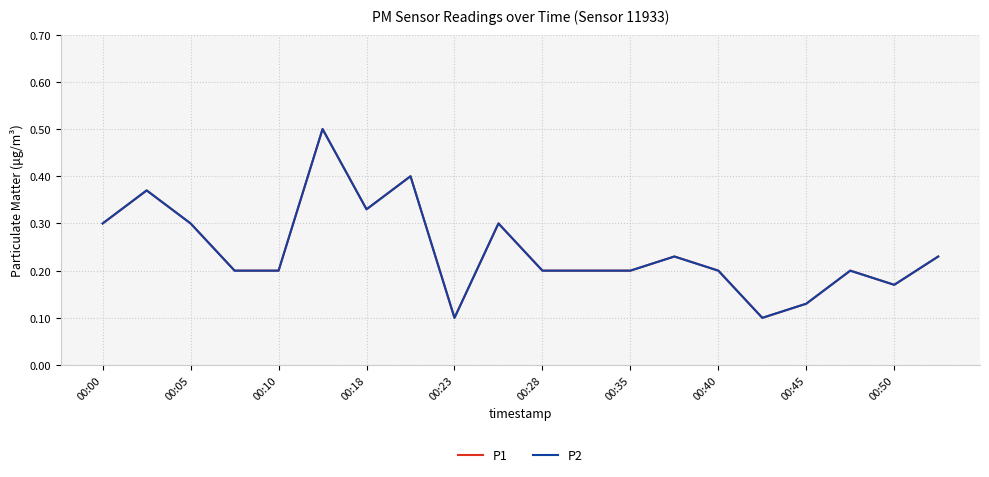

How many P1 values are between 0 and 1?

20